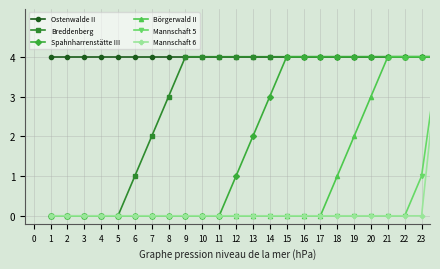

Which series has the largest total across all categories?

Ostenwalde II